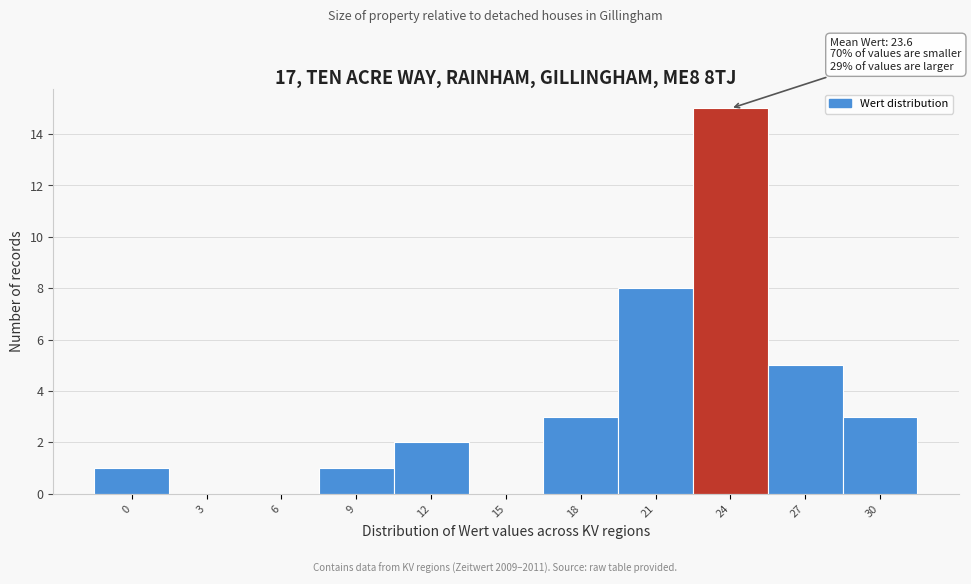

Reading left to right, extract all data points from this chart.

0=1	3=0	6=0	9=1	12=2	15=0	18=3	21=8	24=15	27=5	30=3